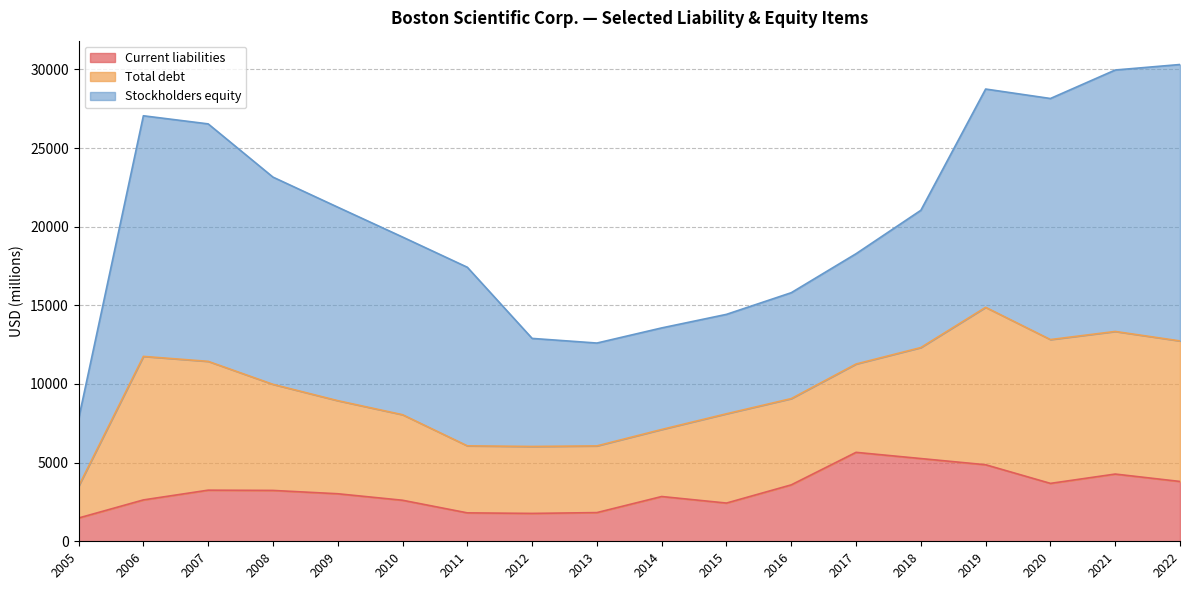

True or false: Total debt has more than 2 interior local peaks.

True